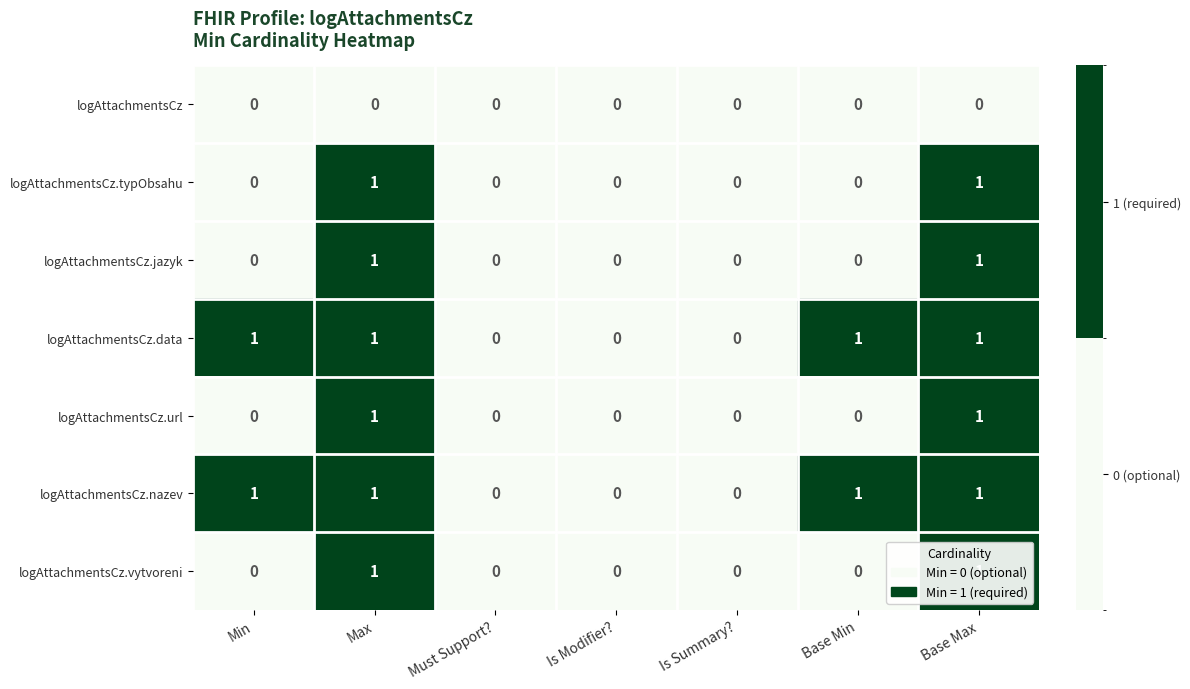

The logAttachmentsCz.jazyk series shows 0 at Min. True or false?

True